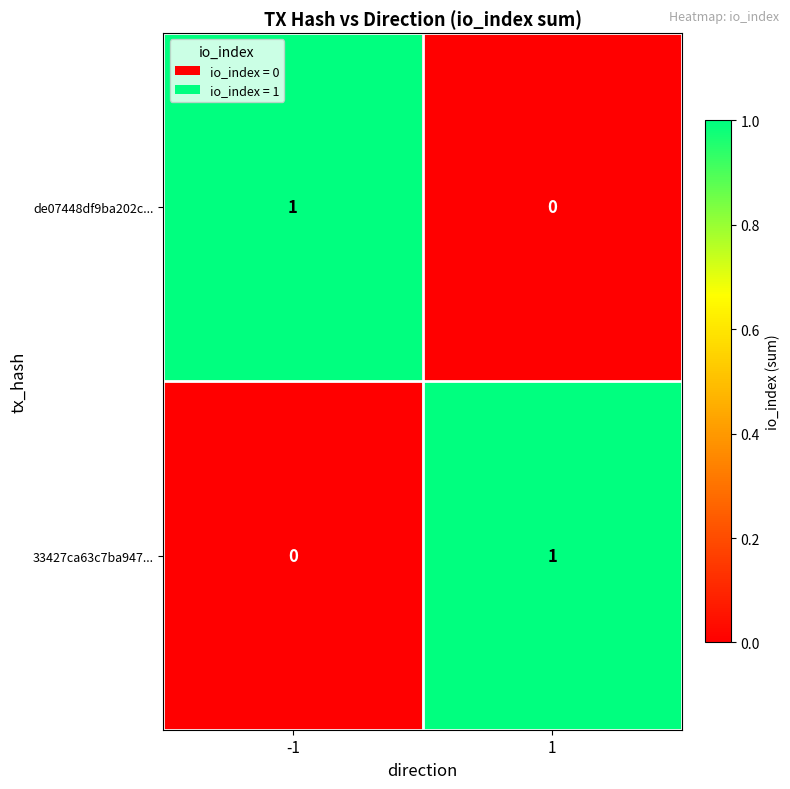

Rank the series at -1 from highest to lowest value.

de07448df9ba202c..., 33427ca63c7ba947...